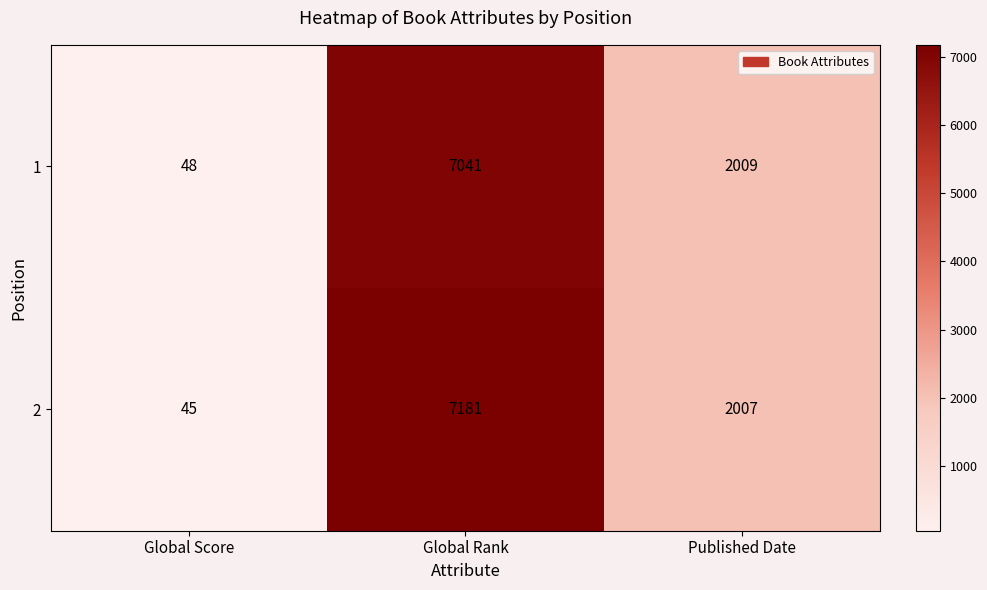

At which label is 2 closest to 3613?

Published Date